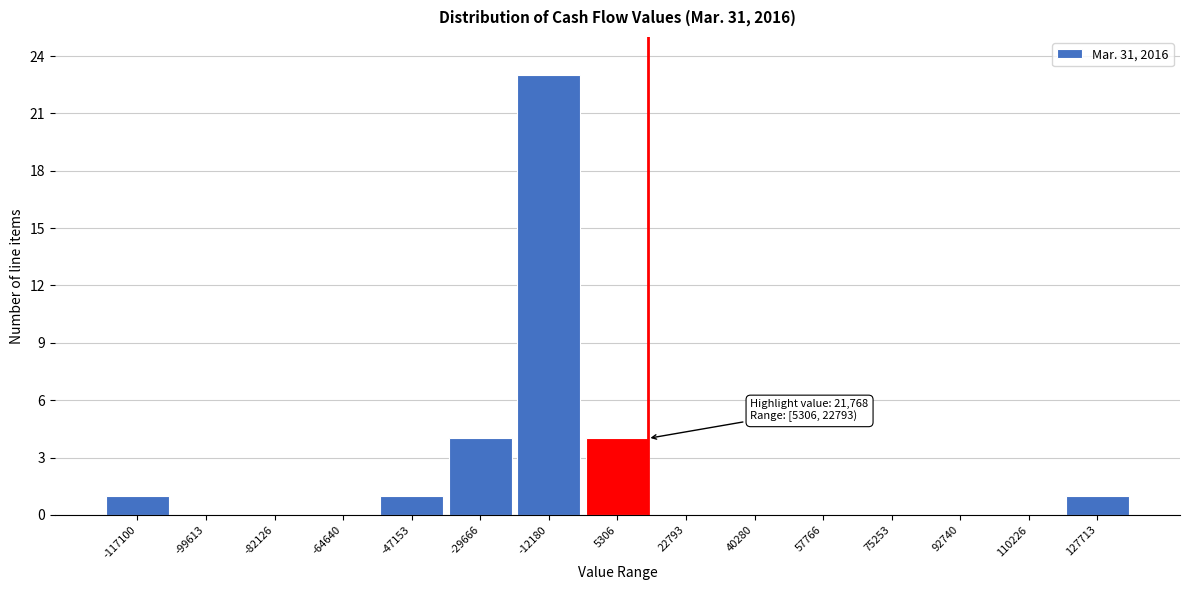

Reading left to right, transcribe all the data shown in this chart.

-117100=1	-99613=0	-82126=0	-64640=0	-47153=1	-29666=4	-12180=23	5306=4	22793=0	40280=0	57766=0	75253=0	92740=0	110226=0	127713=1